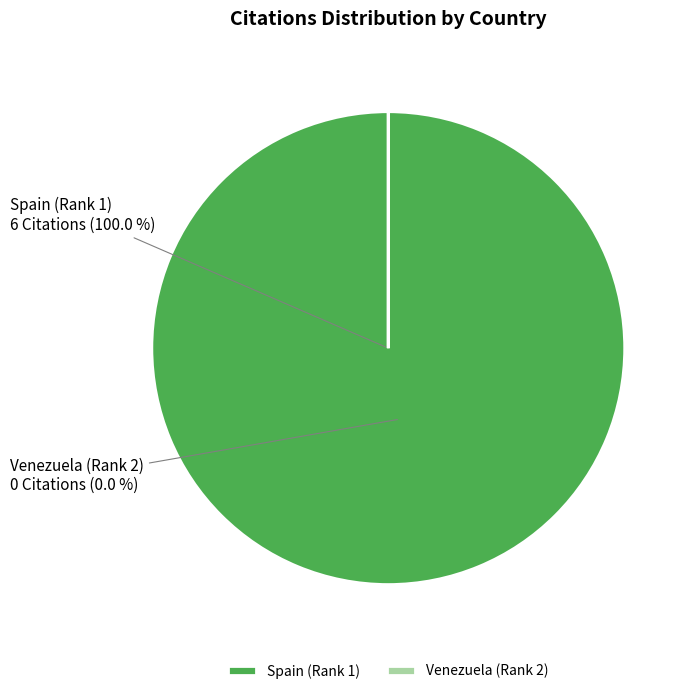

Is there a majority slice in this chart?

Yes